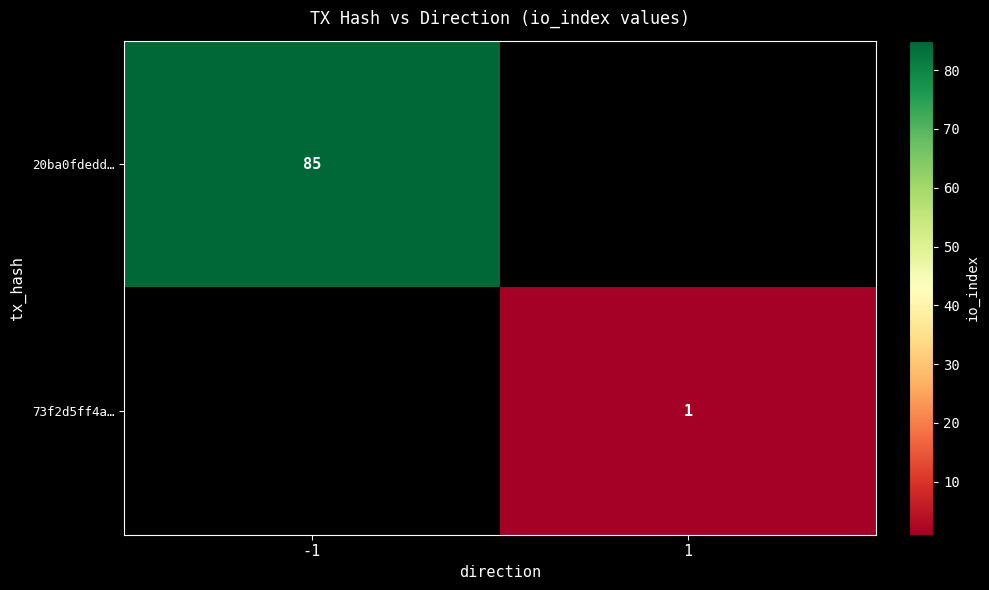

What is the smallest value displayed?

1.0